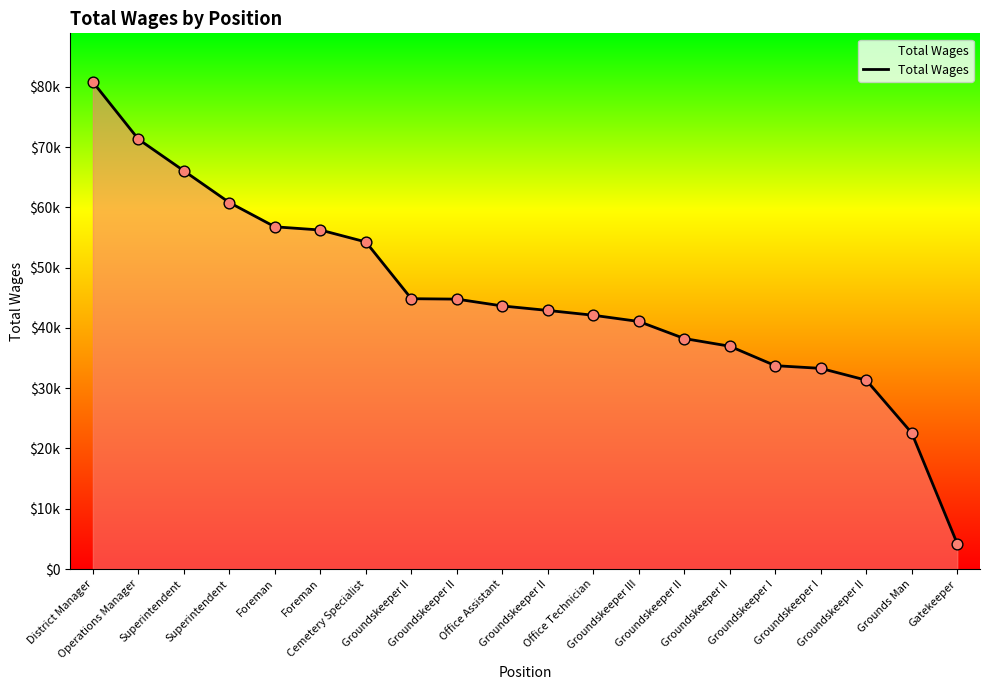

Between Cemetery Specialist and Groundskeeper II, which is larger?

Cemetery Specialist